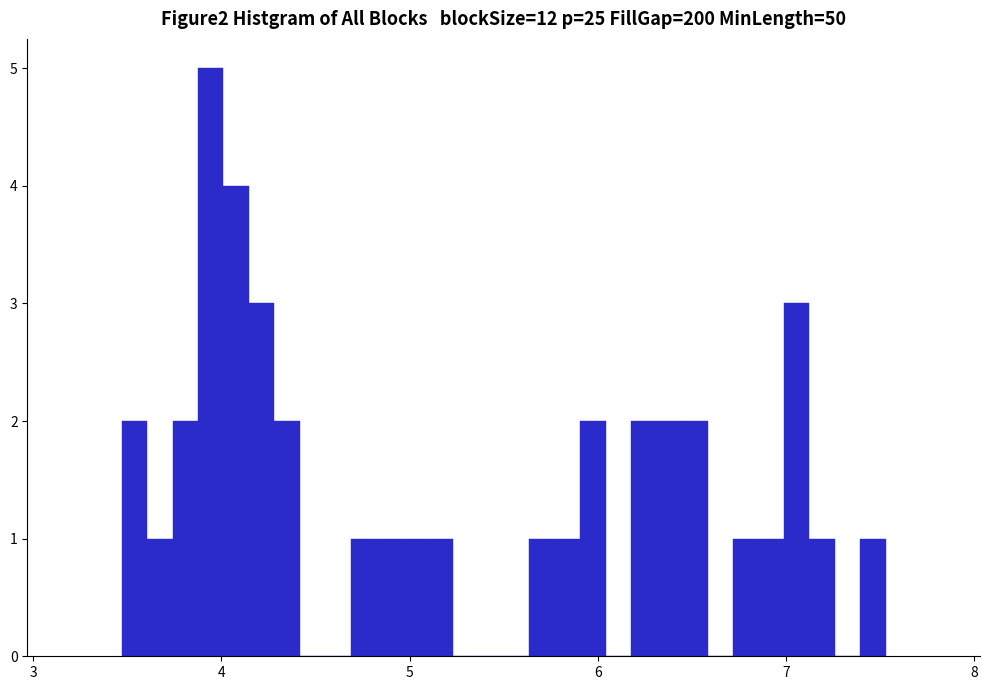

Read against the x-axis, roughly where is the centre of the tallest bar?

3.9